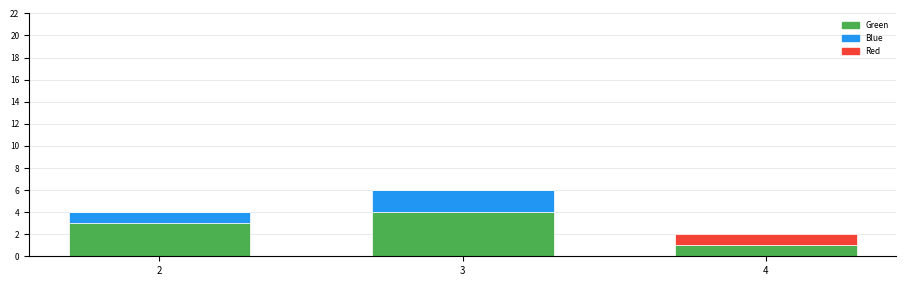

At which category is the sum across all series the highest?

3